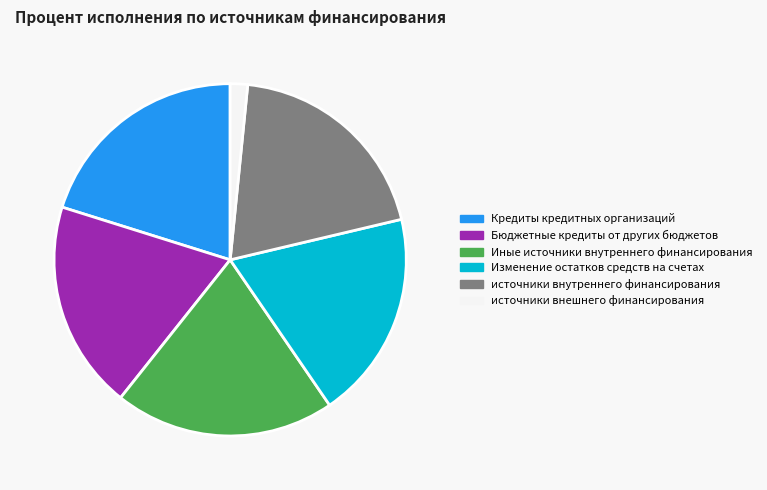

The Кредиты кредитных организаций slice represents 27% of the pie. True or false?

False